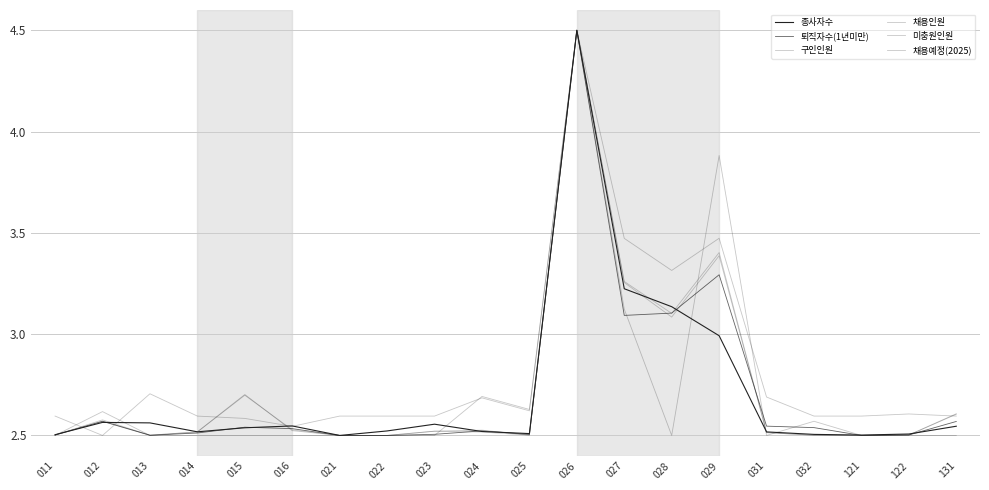

Is this an area chart (filled region under the line)?

No